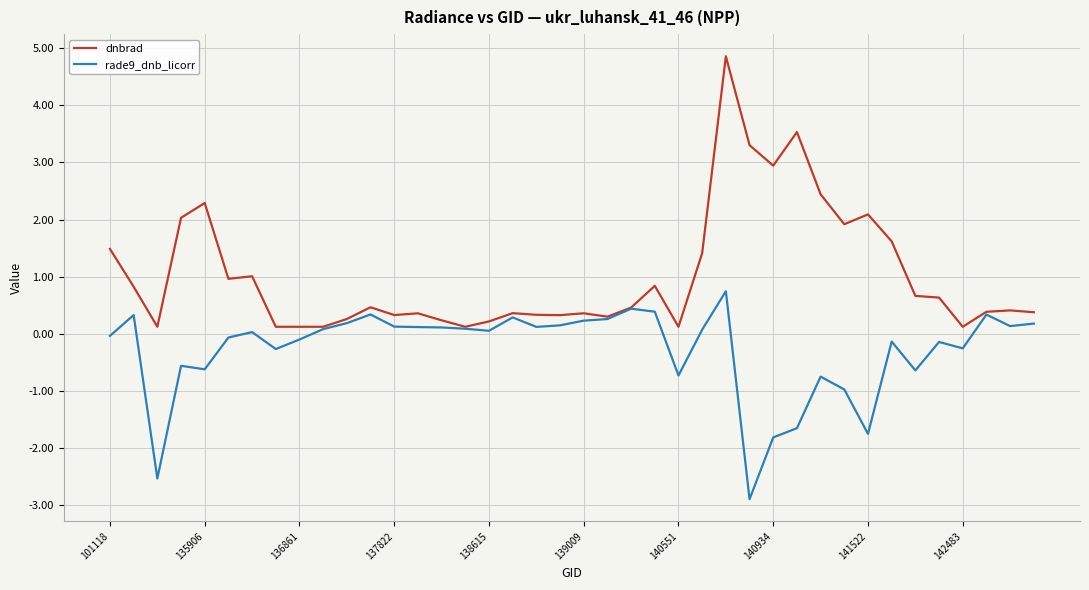

Rank the series by their average value, from highest to lowest.

dnbrad, rade9_dnb_licorr